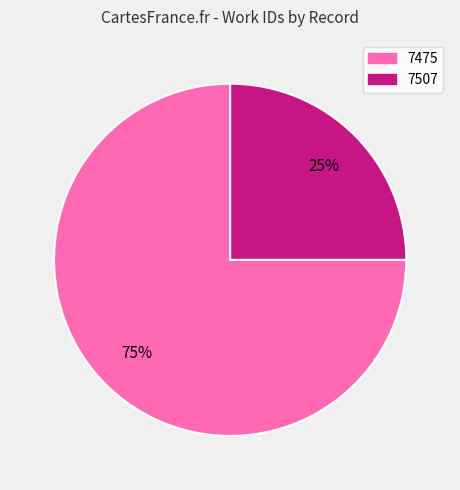

Which slice is the smallest?

7507